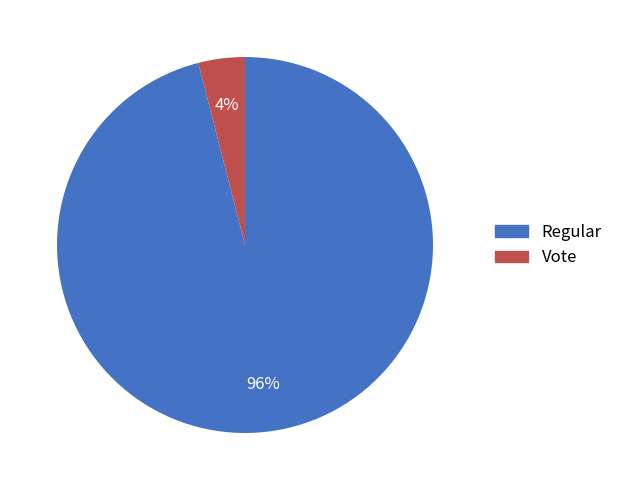

True or false: Regular accounts for 89% of the total.

False